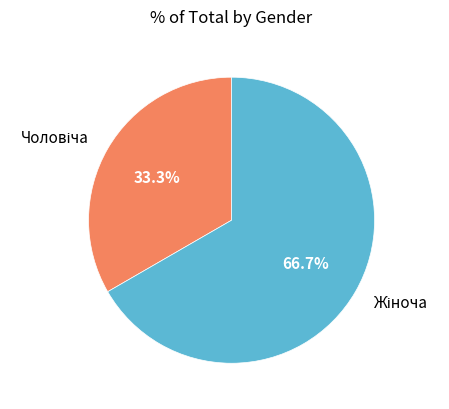

Is there any slice that represents more than half of the pie?

Yes